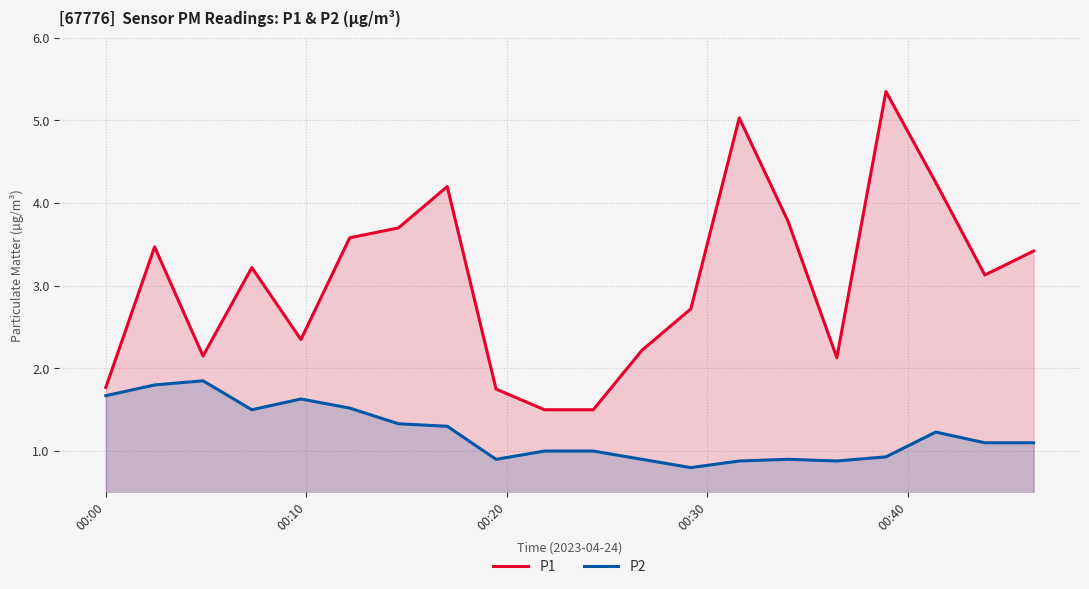

What is the average value of the P1 series?

3.1